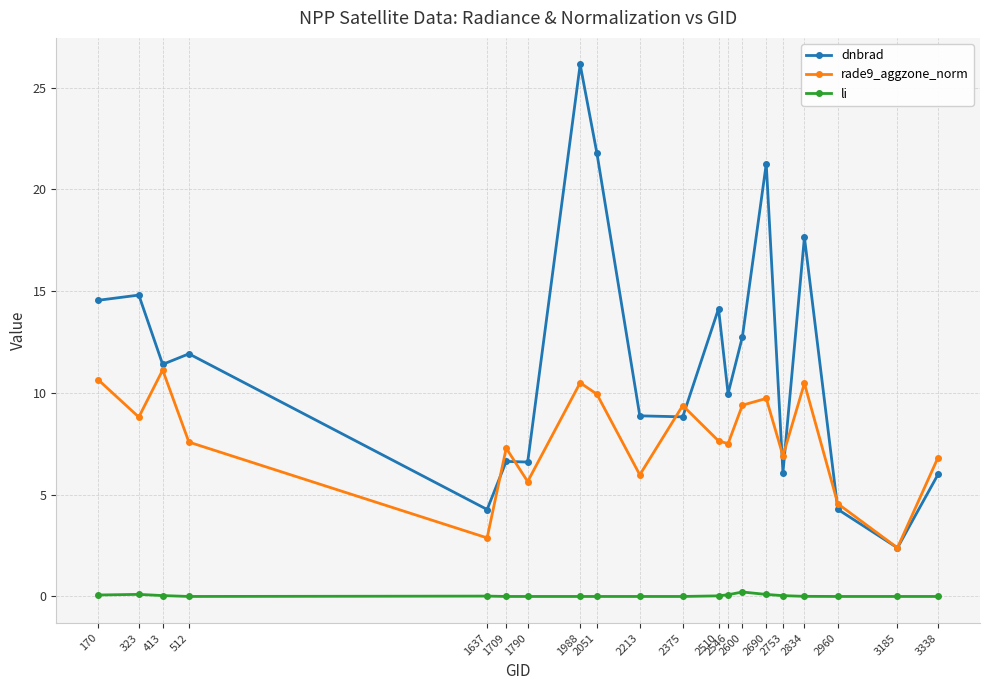

What is the spread (max minus min) of values at 1988?

26.1